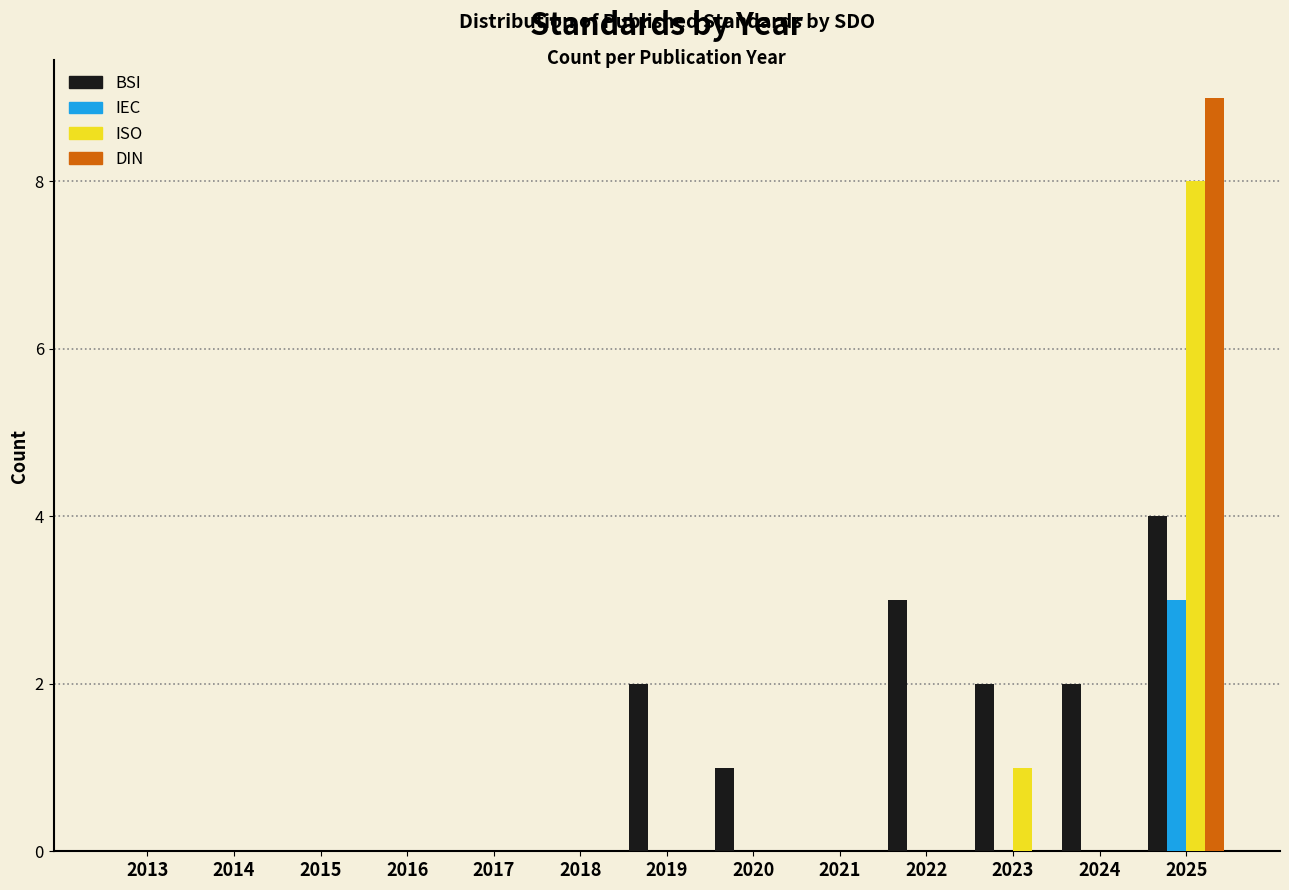

Is it true that BSI equals 1 at 2024?

False